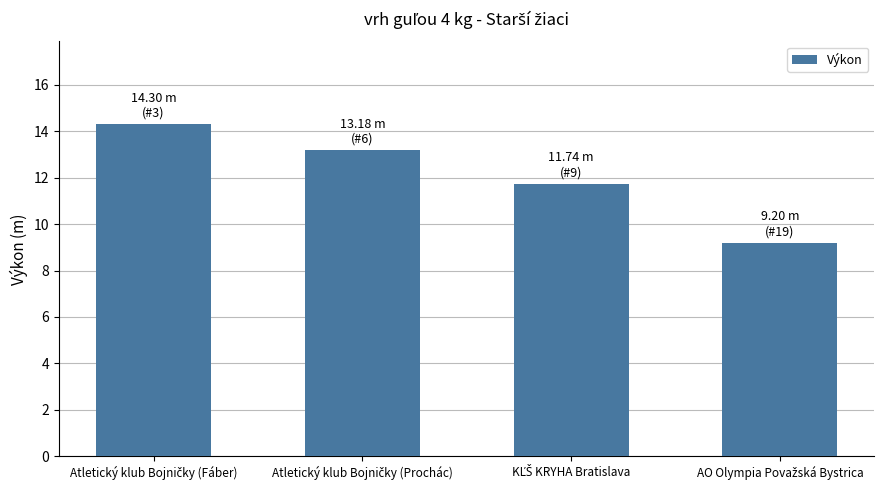

What is the sum of all values?

48.4